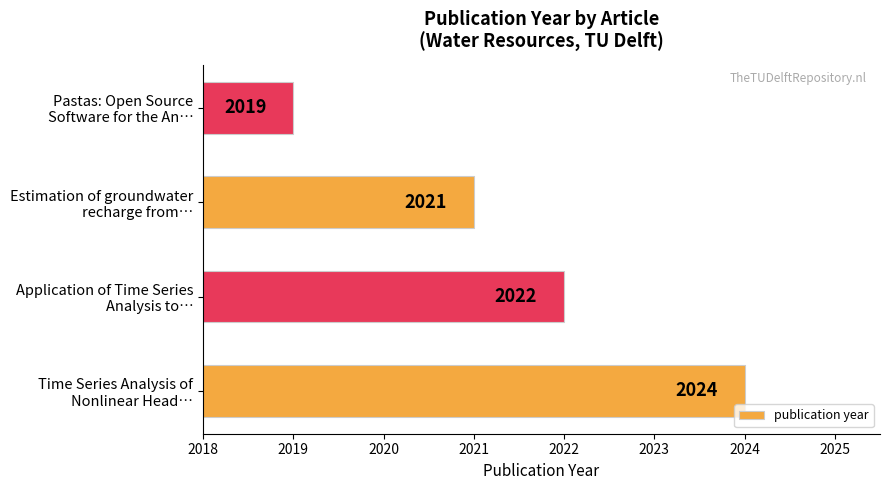

What is the sum of all values?

8086